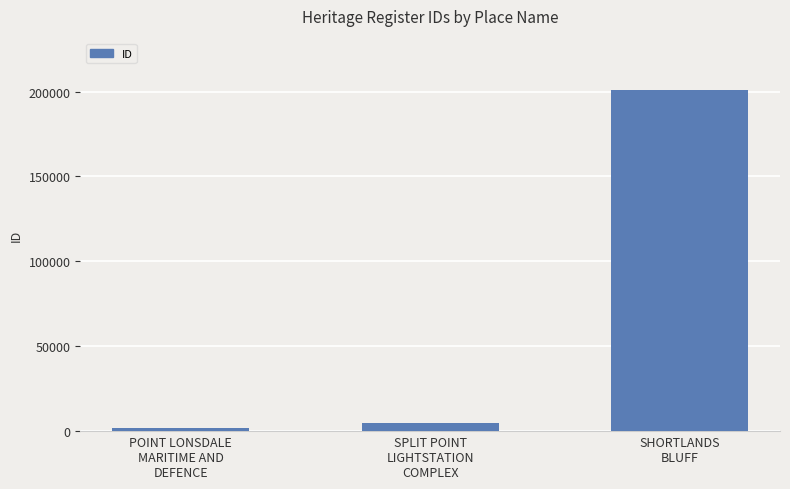

What is the average value?

69203